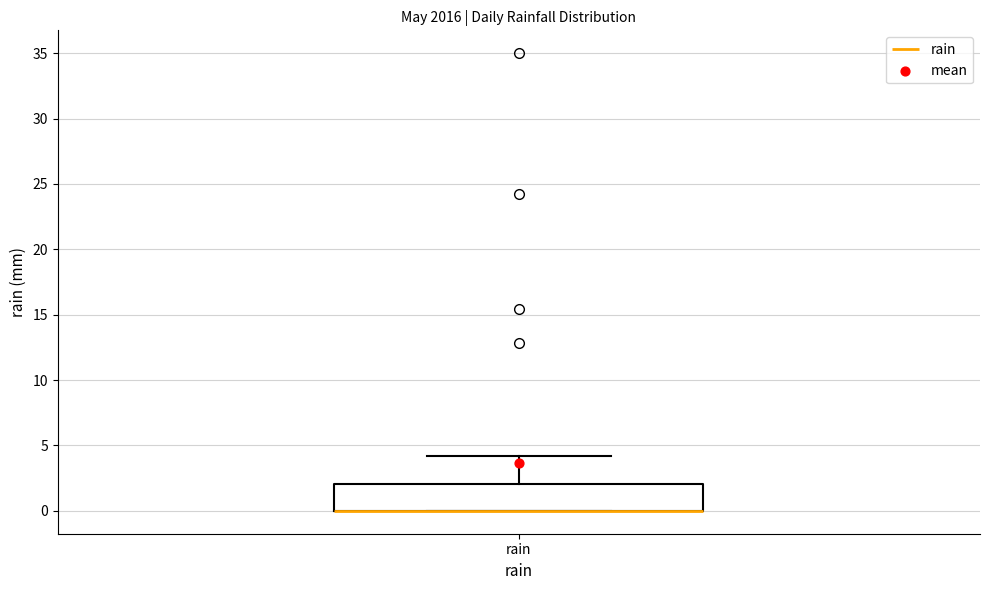

Where does the upper whisker of the box for rain end on the y-axis? The values are not printed on the chart, so give them approximately, as read against the axis.

4